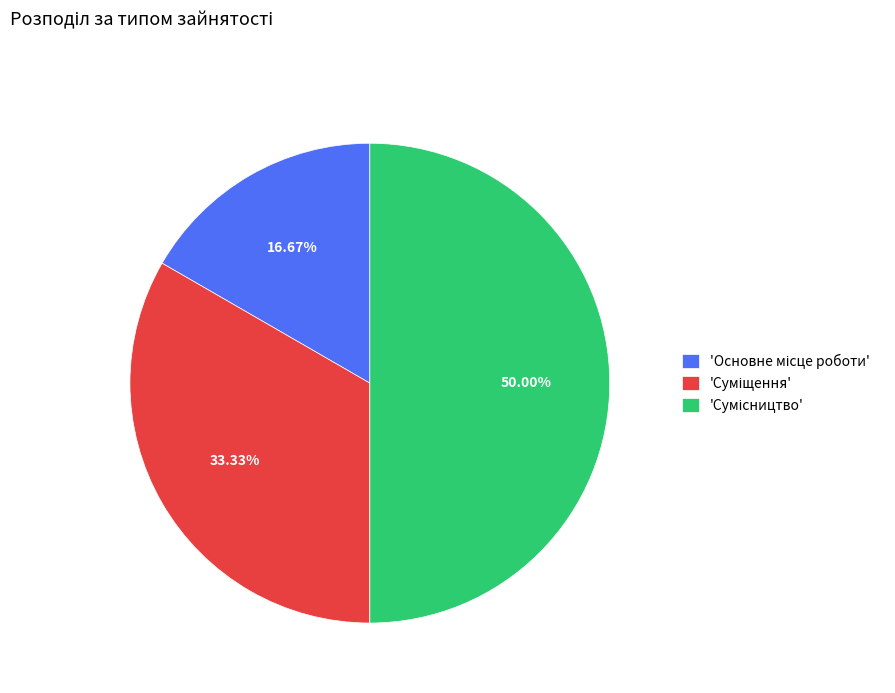

Is there a majority slice in this chart?

No